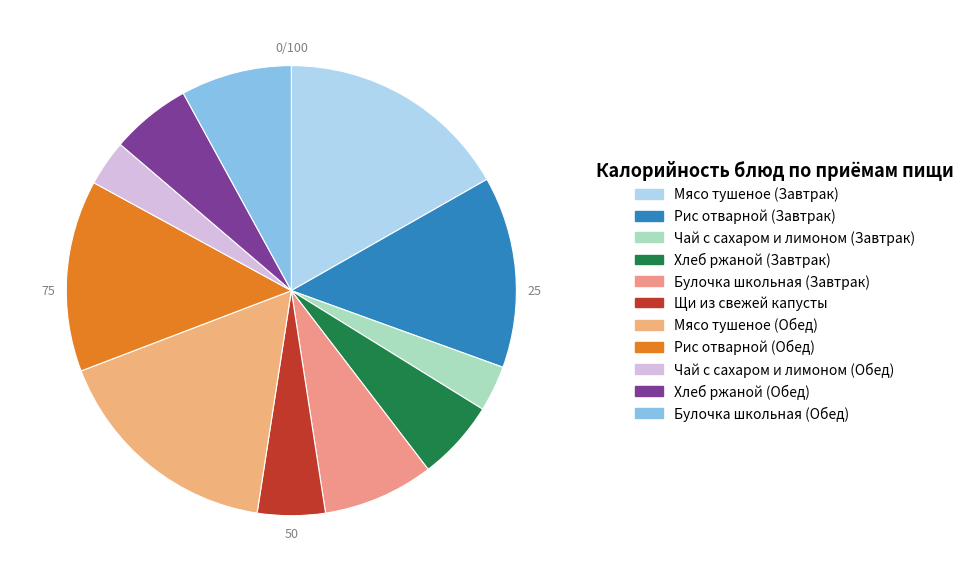

To the nearest percent, what portion does Булочка школьная (Обед) represent?

8%